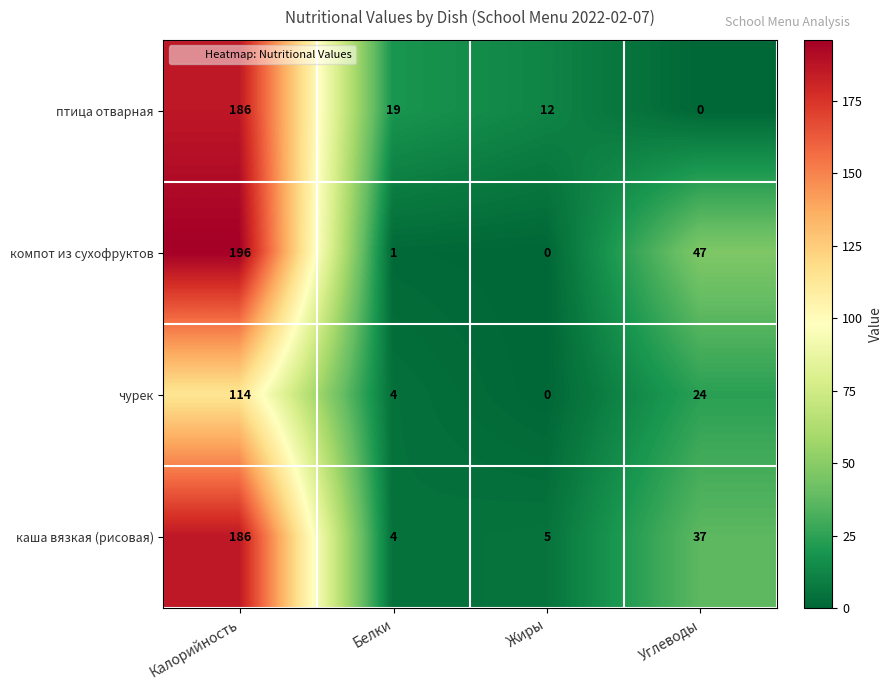

What is the total value across all series at Белки?

28